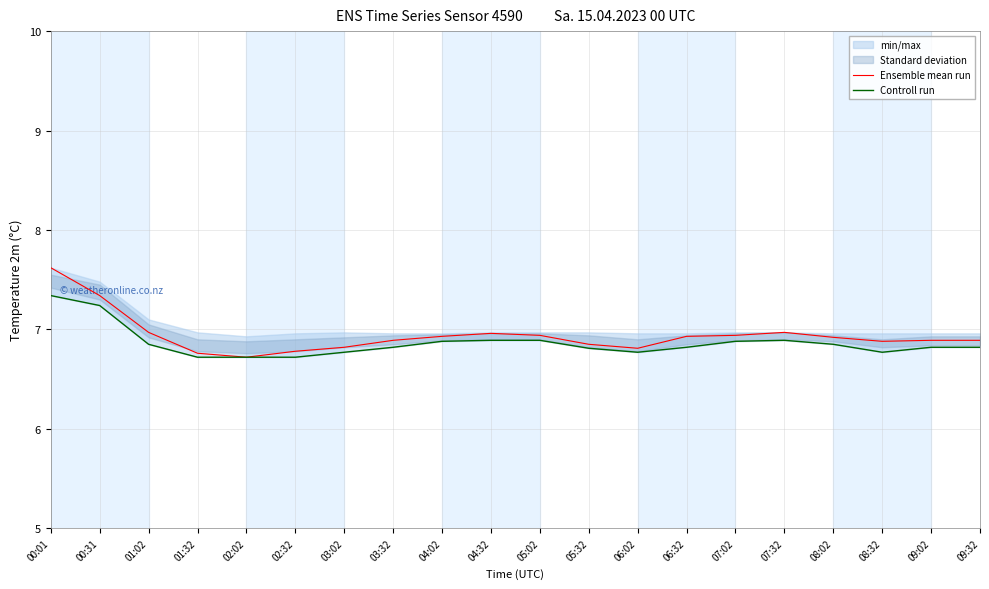

Which series changed the most between 00:31 and 08:32?

Controll run